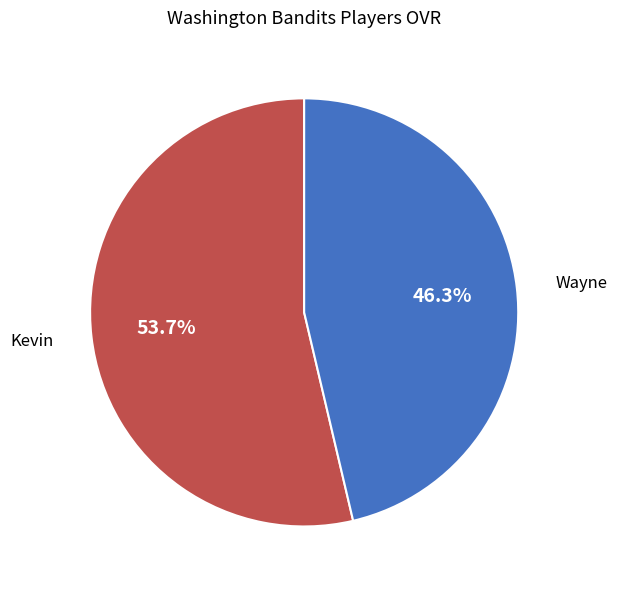

Is there a majority slice in this chart?

Yes